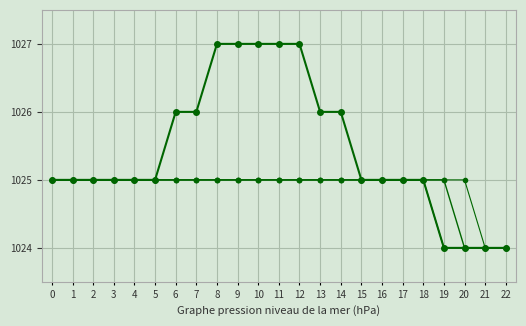

How many categories are shown in the chart?

23